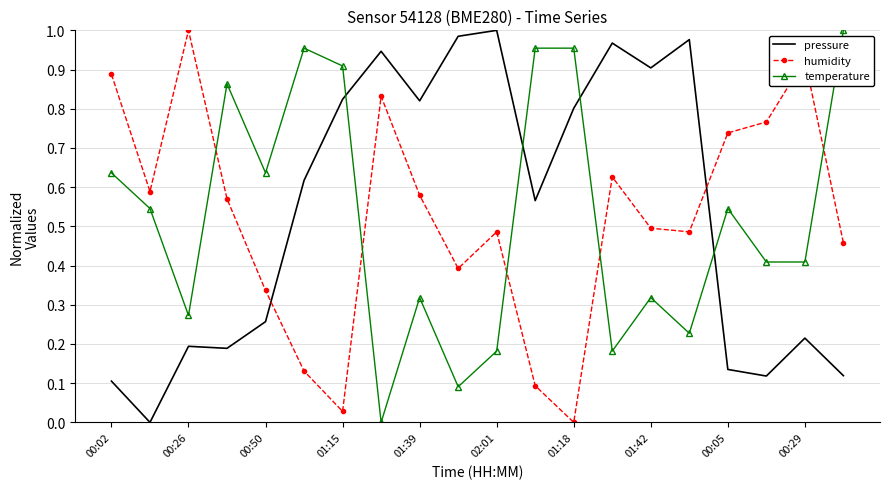

True or false: pressure and temperature intersect in this chart.

True